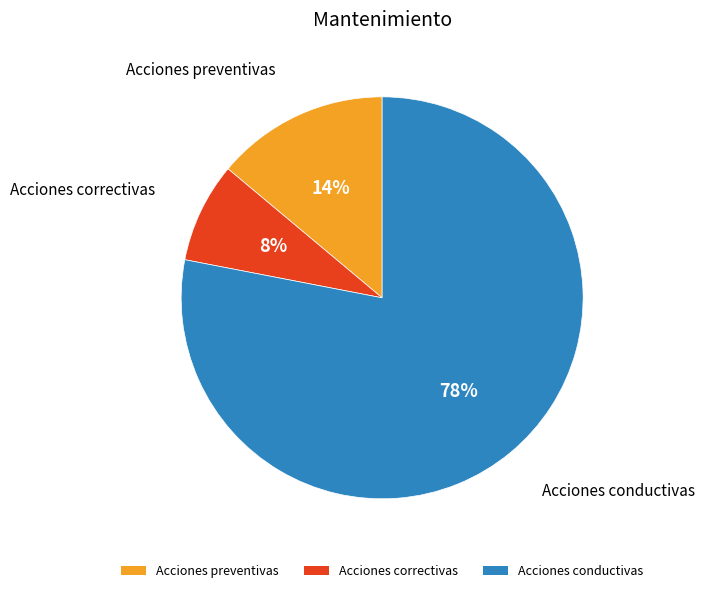

What percentage is the Acciones preventivas slice, to the nearest percent?

14%